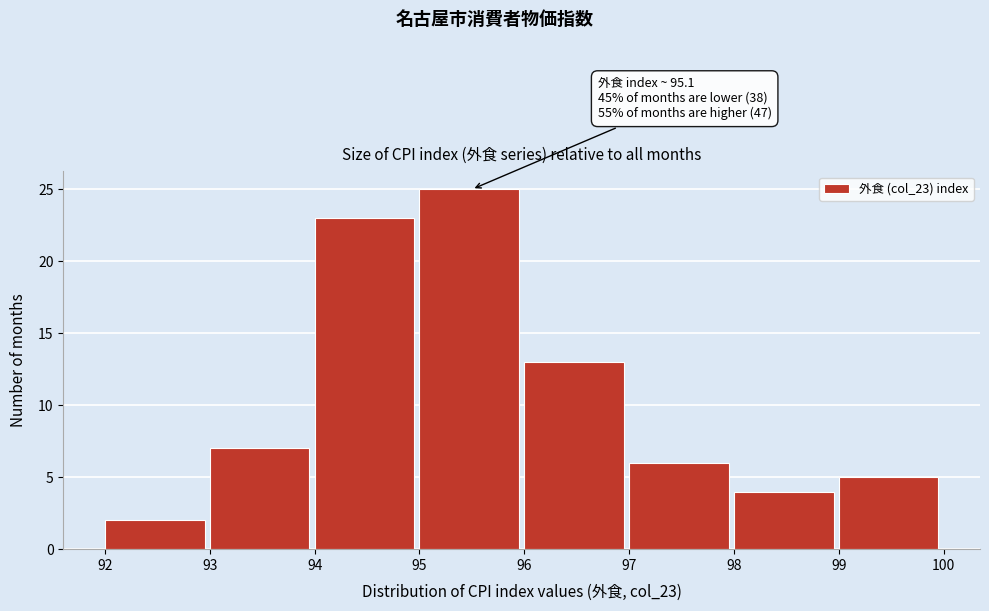

Over which range of the x-axis is the bar tallest?

95 to 96